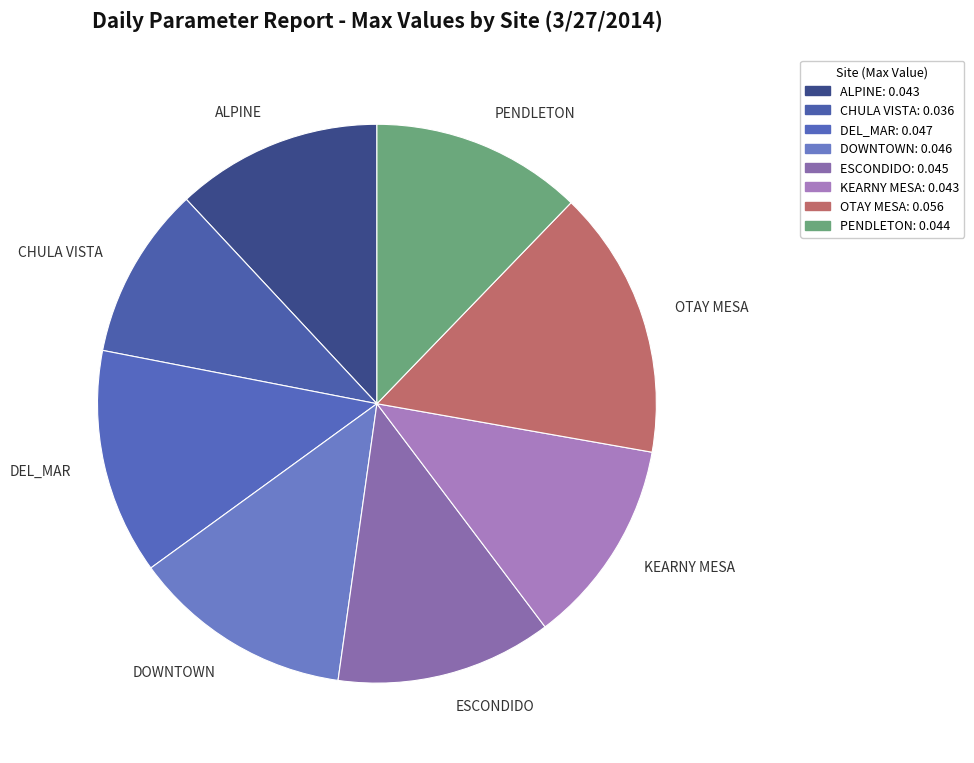

Do ALPINE and ESCONDIDO together represent more than half of the pie?

No